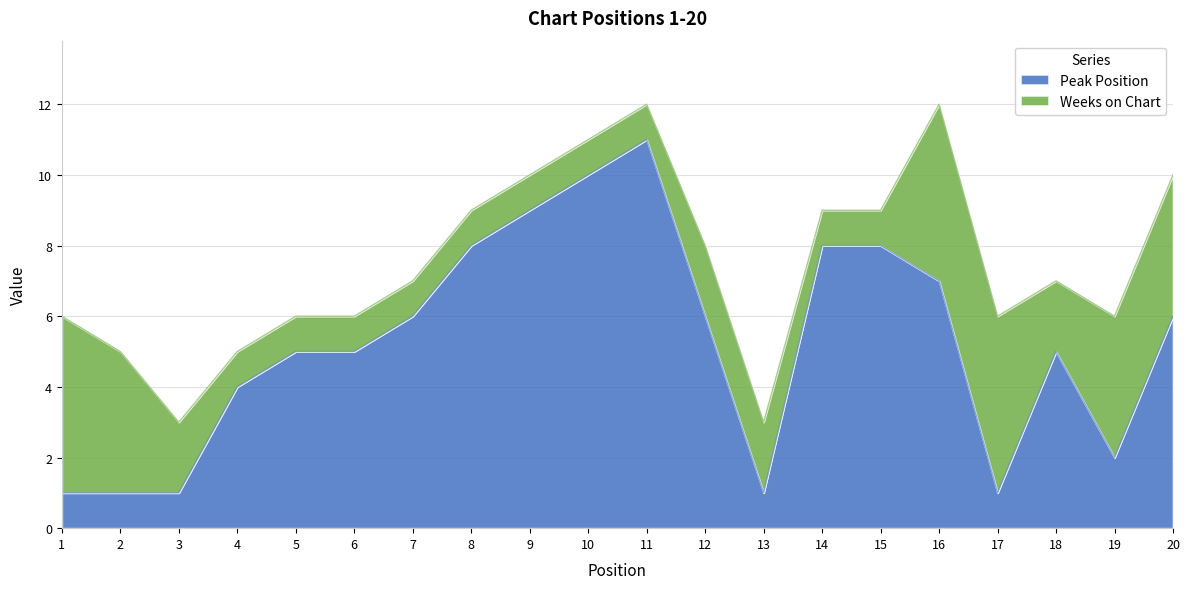

True or false: the data shows 1 at 17.

True